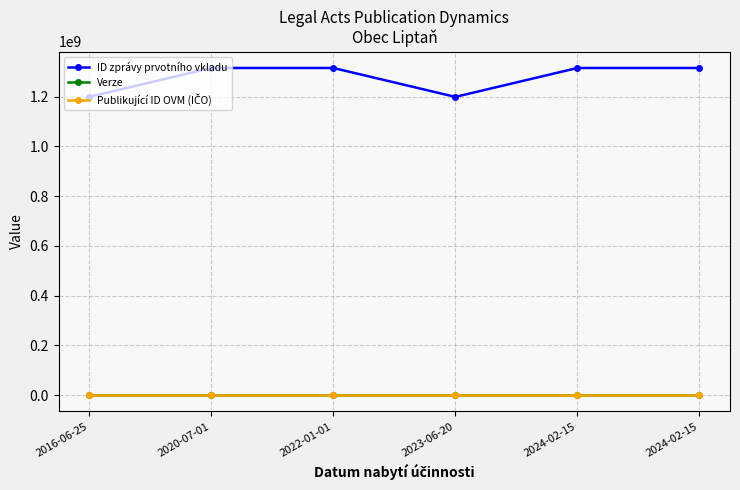

What is the lowest value of the Verze series?

1